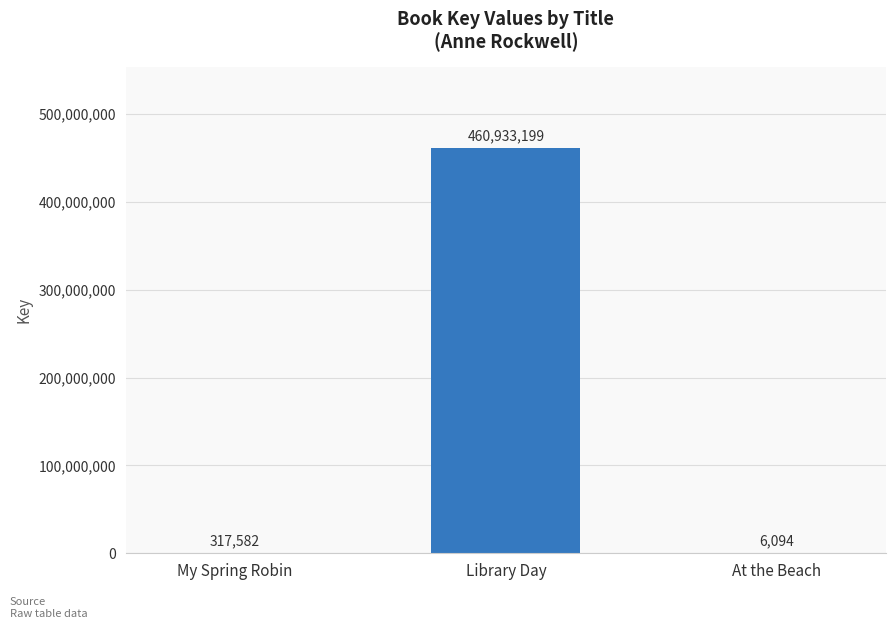

Where is the data nearest to the value 230469646?

My Spring Robin